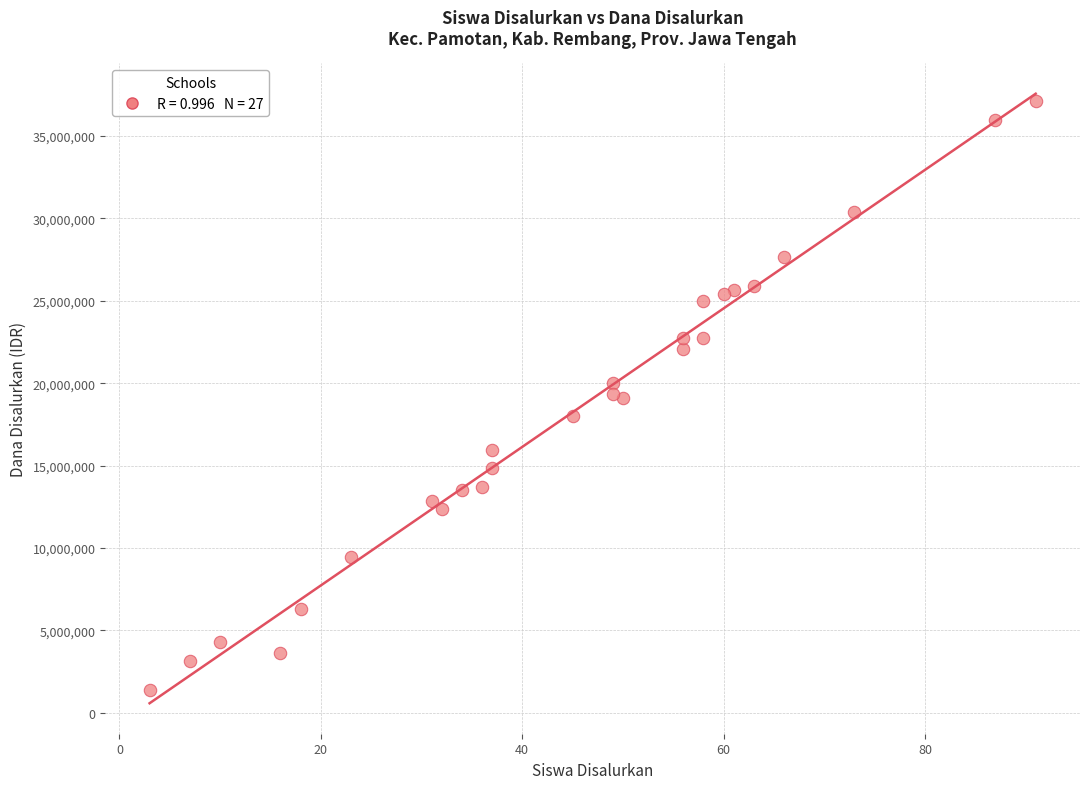

What is the range of X values (max minus min)?

88